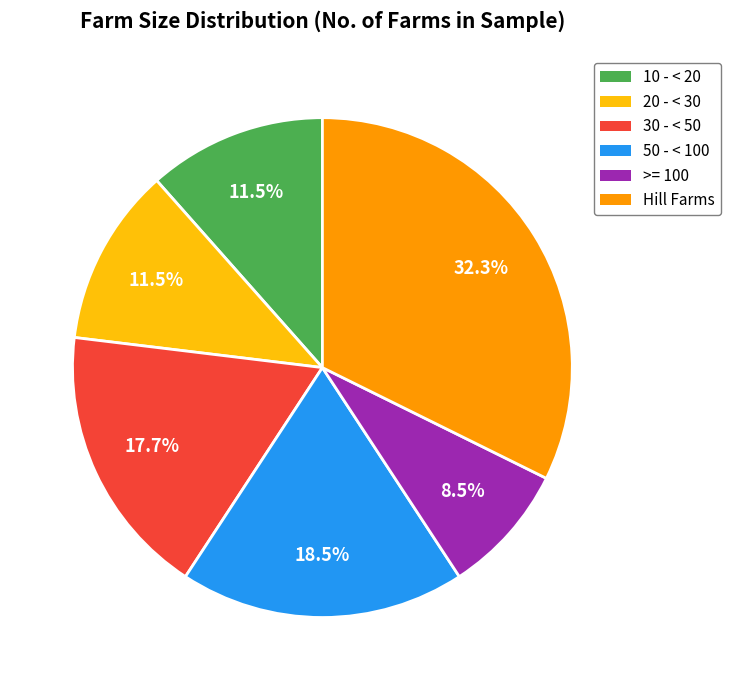

To the nearest percent, what percentage of the pie is Hill Farms?

32%